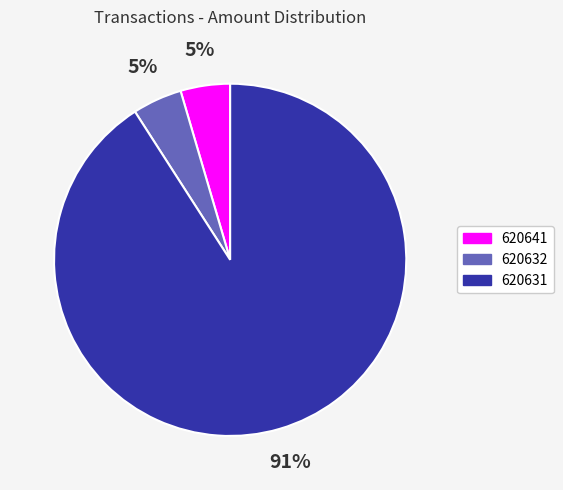

Does 620641 account for over 50% of the chart?

No